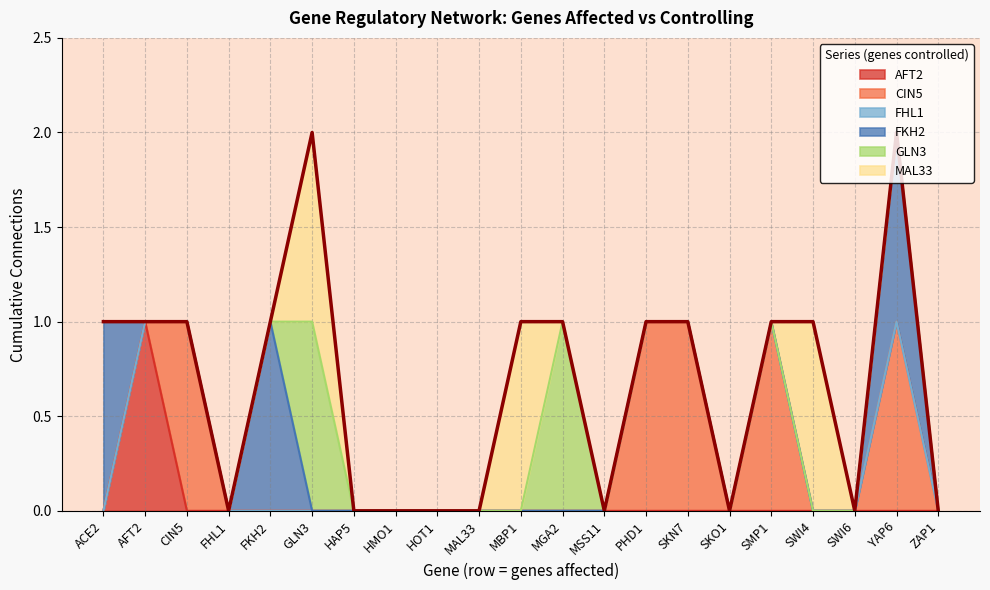

True or false: MAL33 and FHL1 intersect in this chart.

False